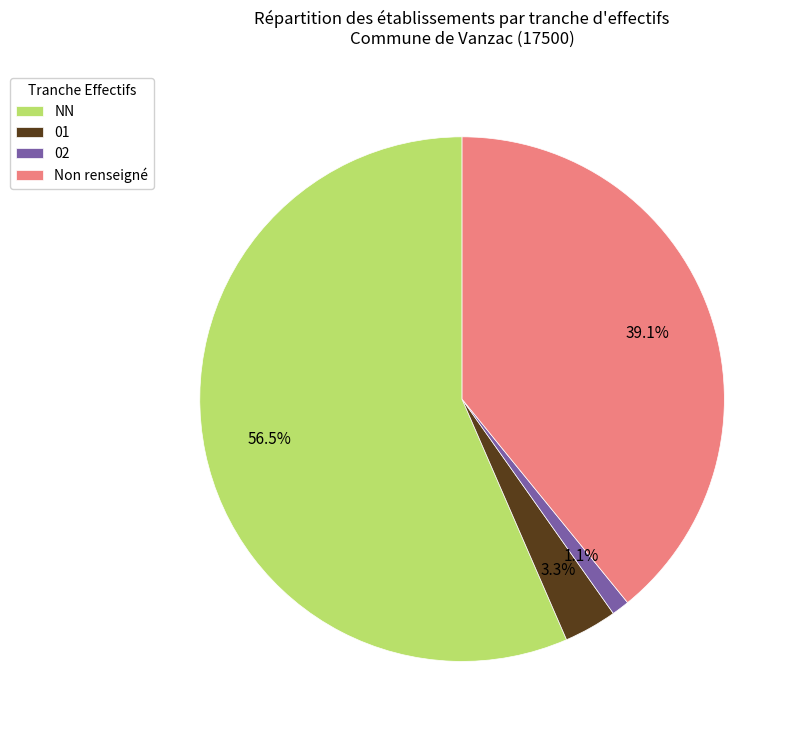

What is the smallest slice in the pie chart?

02